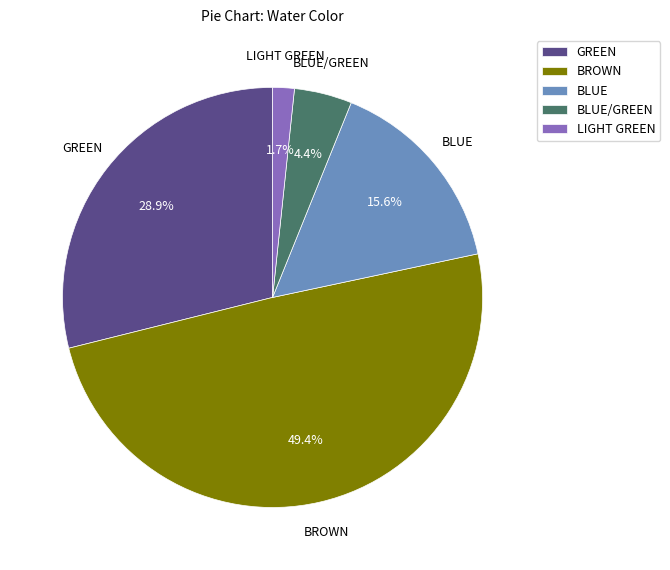

Rank the categories by value from highest to lowest.

BROWN, GREEN, BLUE, BLUE/GREEN, LIGHT GREEN